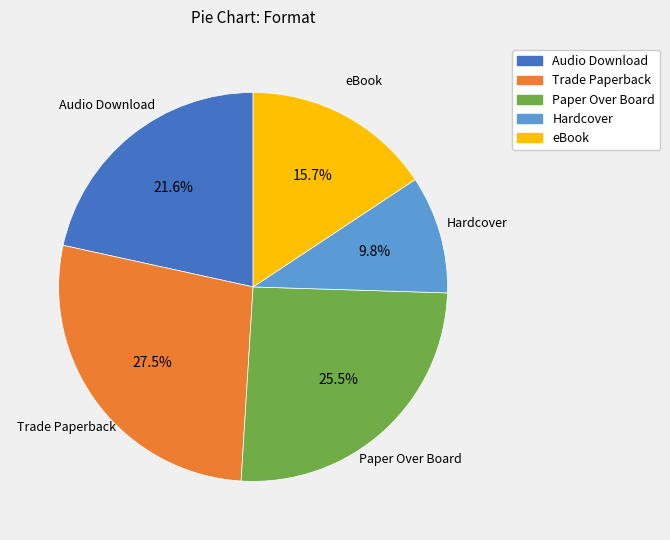

True or false: eBook accounts for 36% of the total.

False